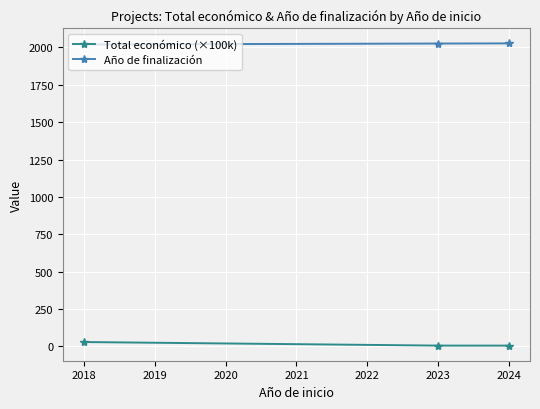

Is the value of Año de finalización at 2024 greater than the value of Total económico (×100k) at 2024?

Yes